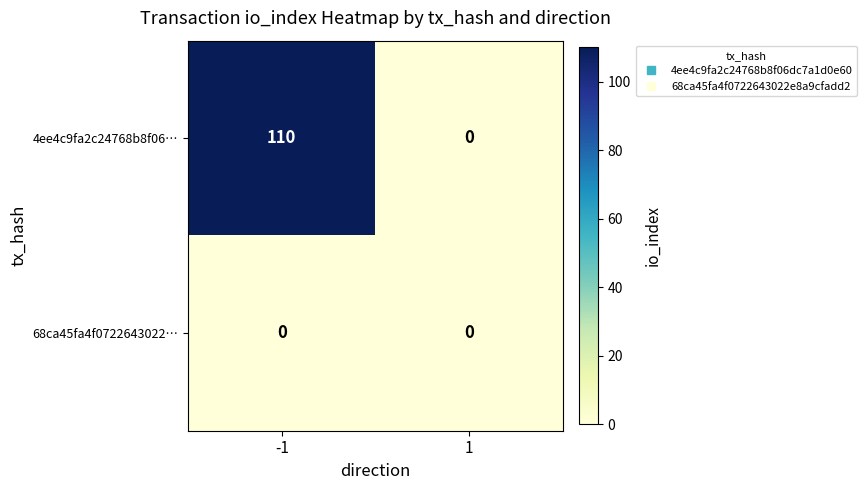

The value of 4ee4c9fa2c24768b8f06… at -1 is 110. True or false?

True